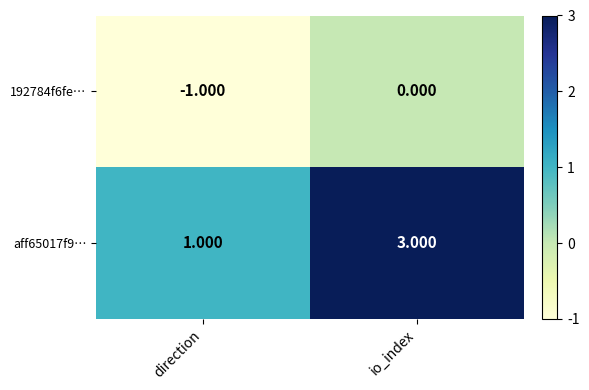

Which series has the widest spread of values?

aff65017f9…